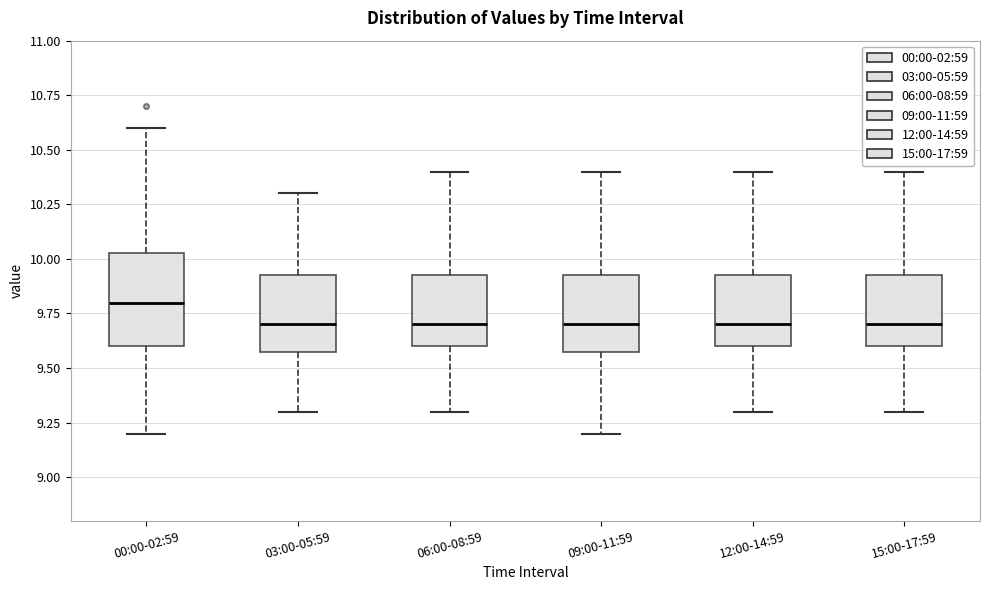

Which box has the highest median line?

00:00-02:59